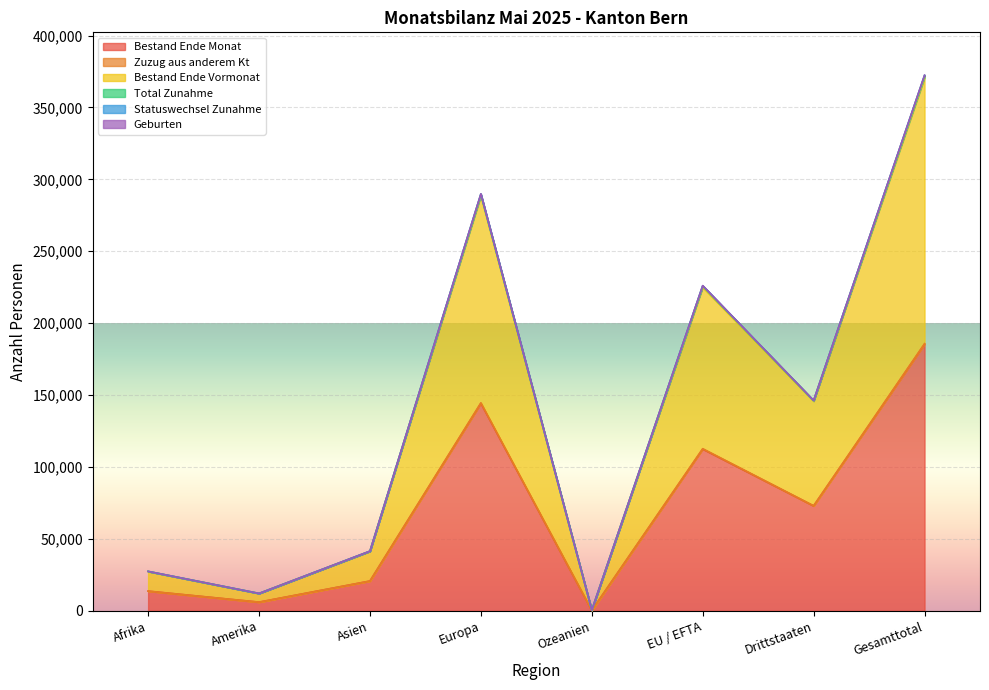

What is the lowest value of the Bestand Ende Vormonat series?

513